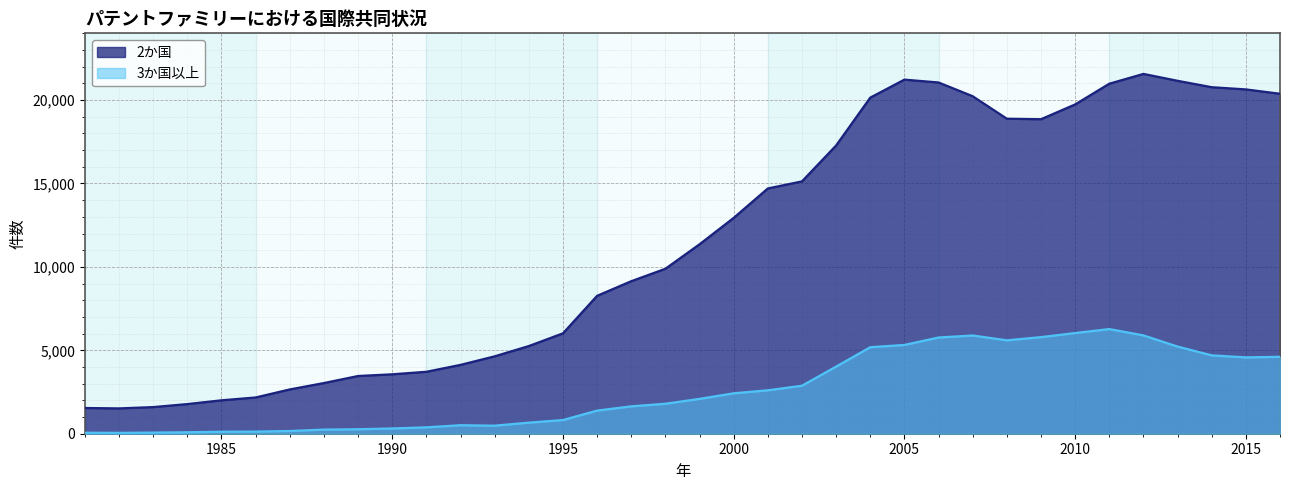

True or false: 2か国 and 3か国以上 intersect in this chart.

False